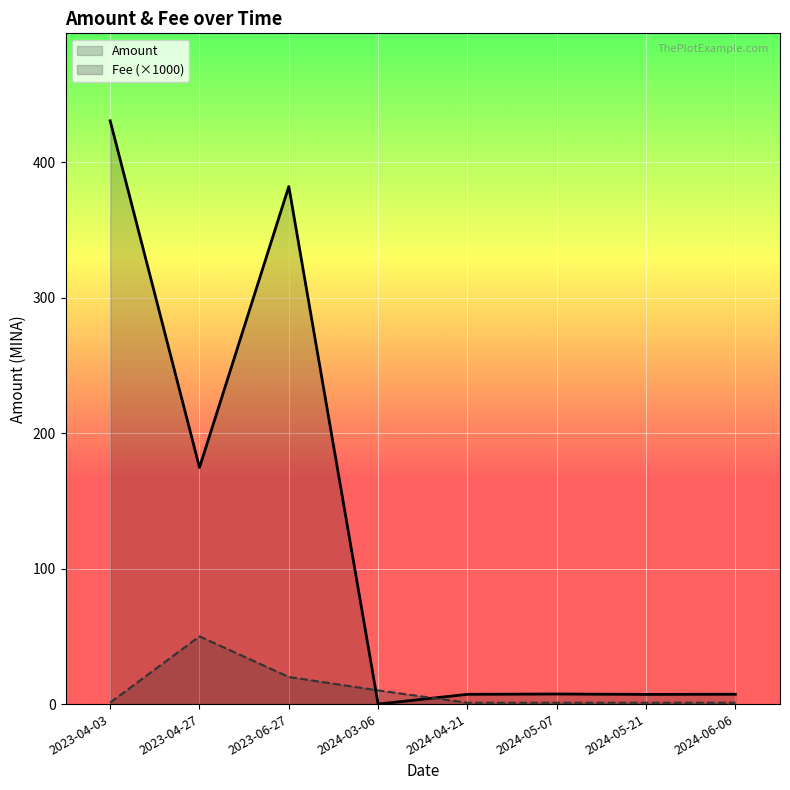

What is the difference between the highest and lowest values at 2024-06-06?

6.3